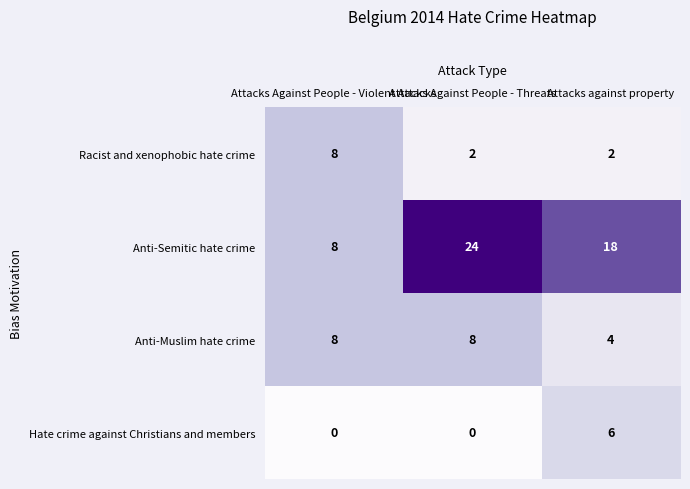

What is the maximum value for Anti-Muslim hate crime?

8